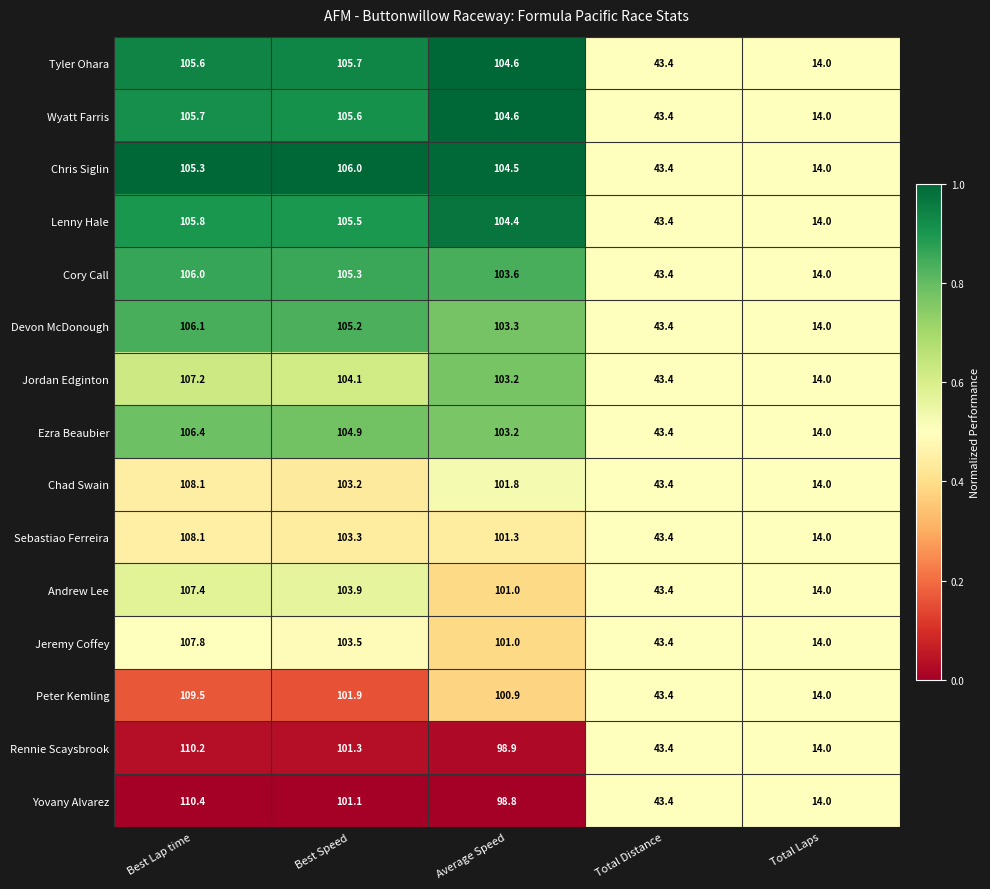

What is the total value across all series at Total Distance?

651.0